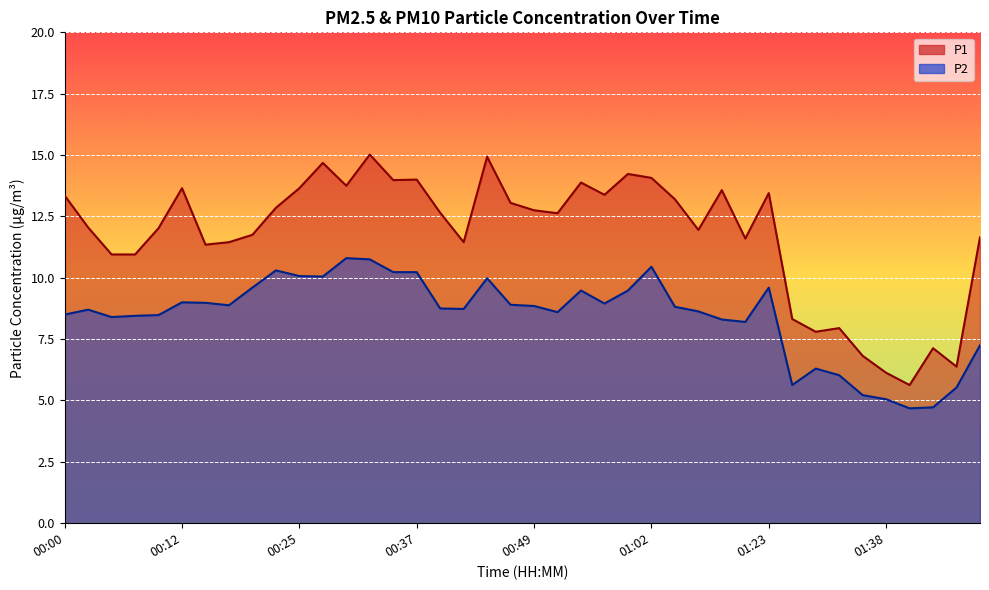

Count the number of data series in this chart.

2